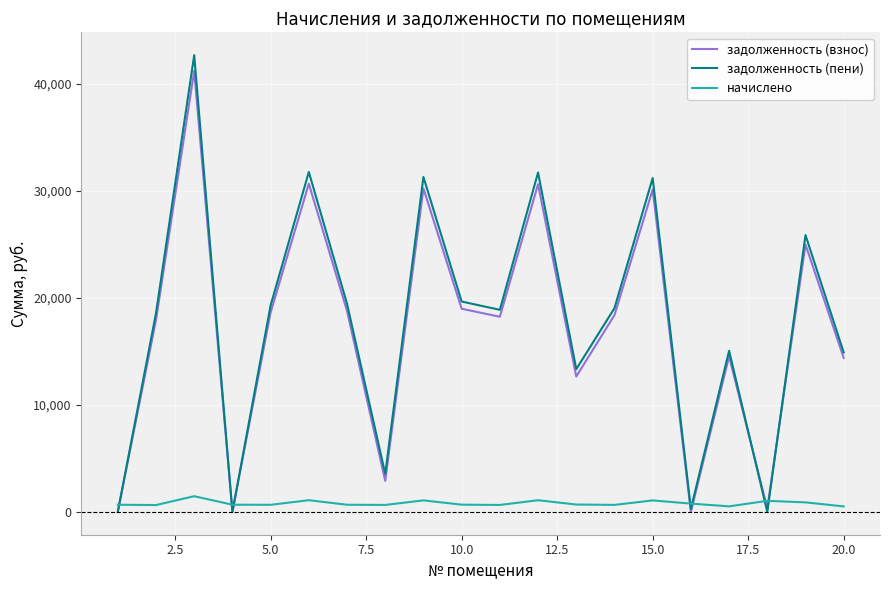

Which series ends up on top after the final intersection of начислено and задолженность (взнос)?

задолженность (взнос)